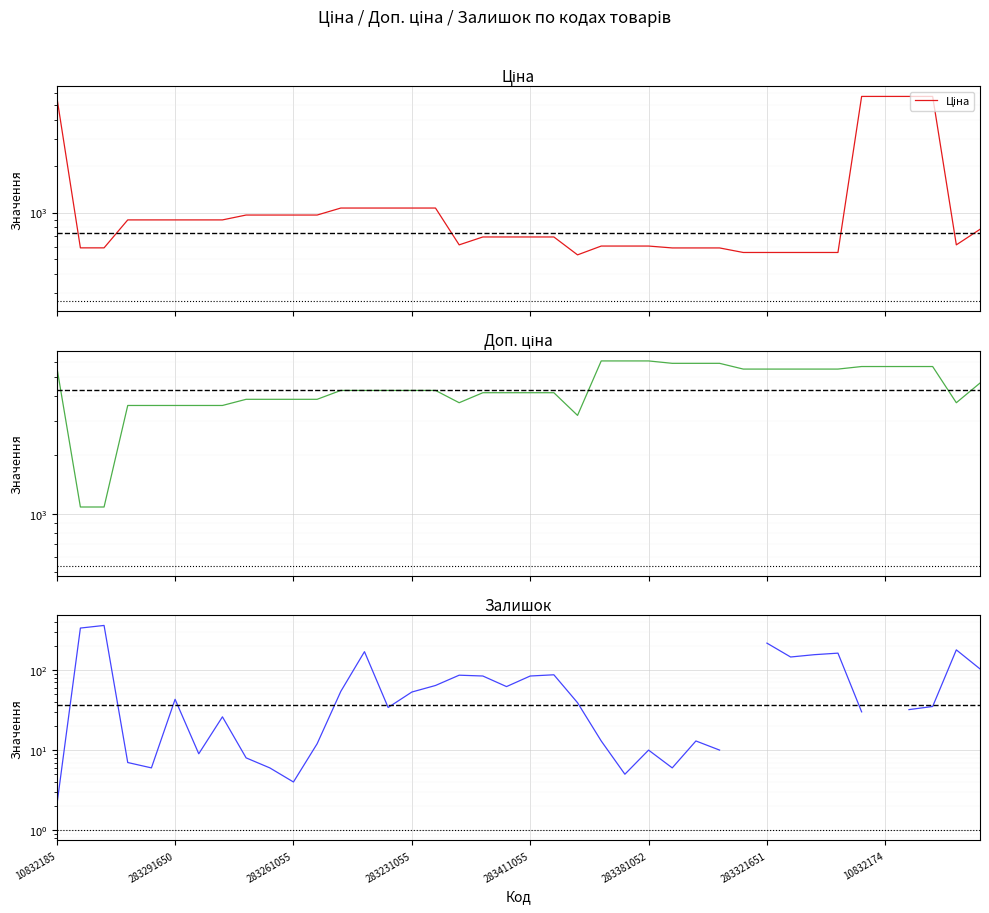

True or false: Залишок and Доп. ціна cross at least once.

False